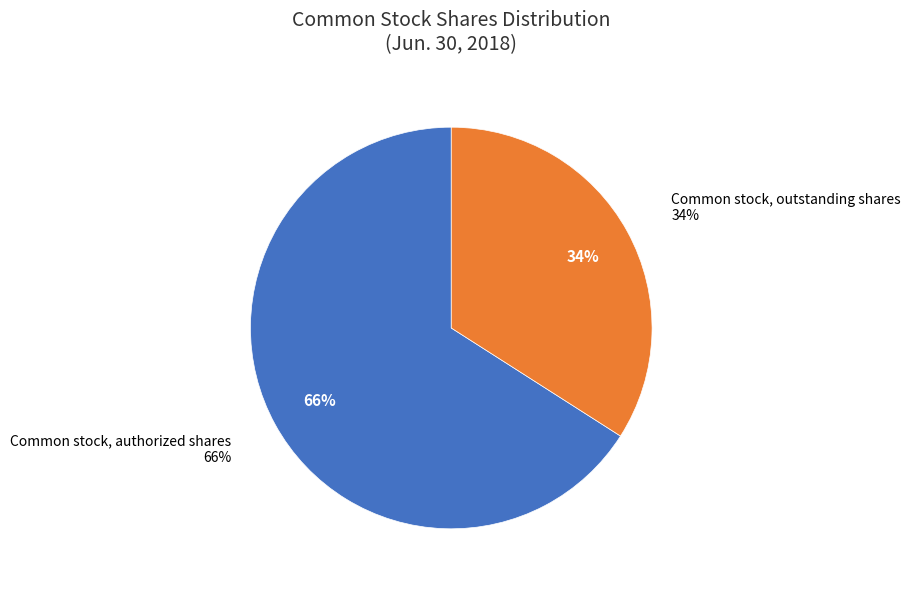

Between Common stock, outstanding shares and Common stock, authorized shares, which is larger?

Common stock, authorized shares